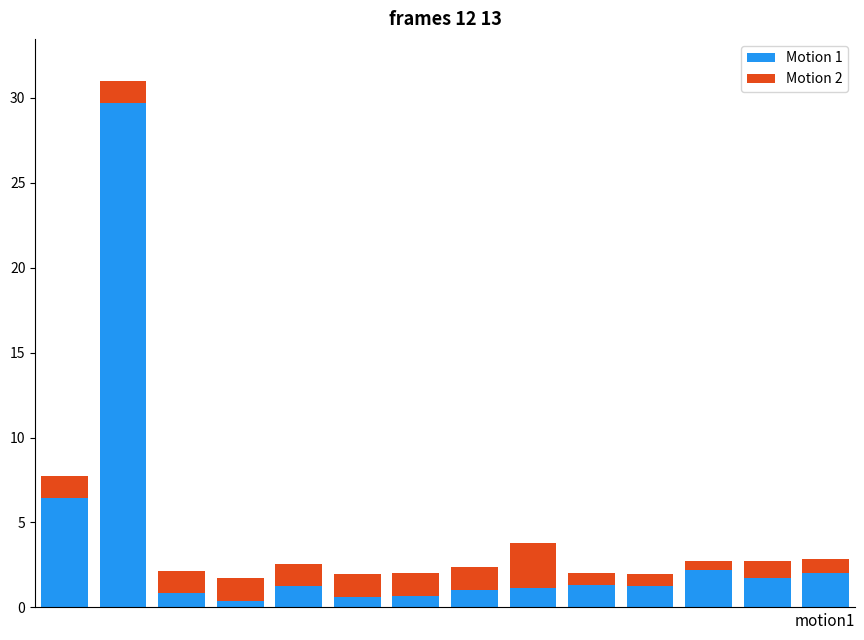

Are the bars horizontal?

No